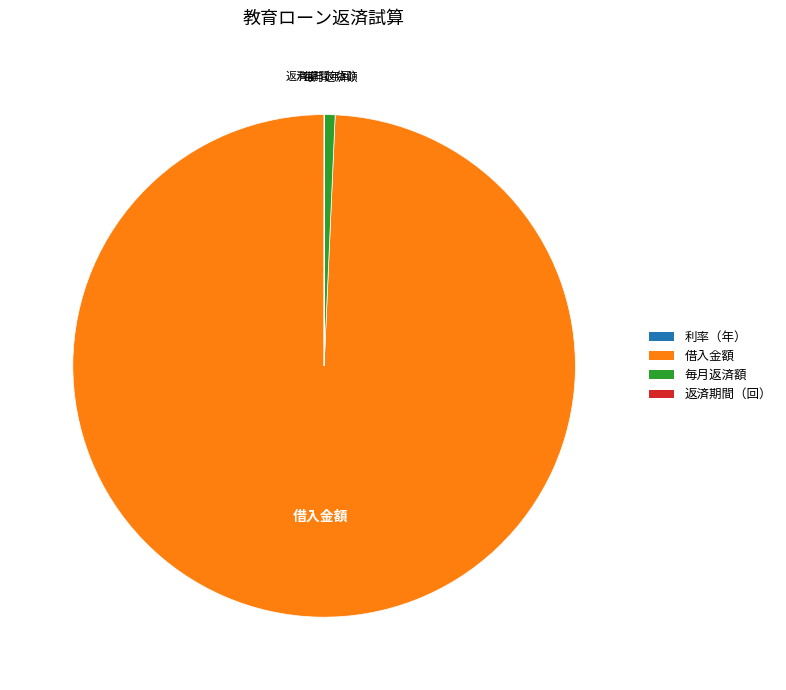

Is there any slice that represents more than half of the pie?

Yes